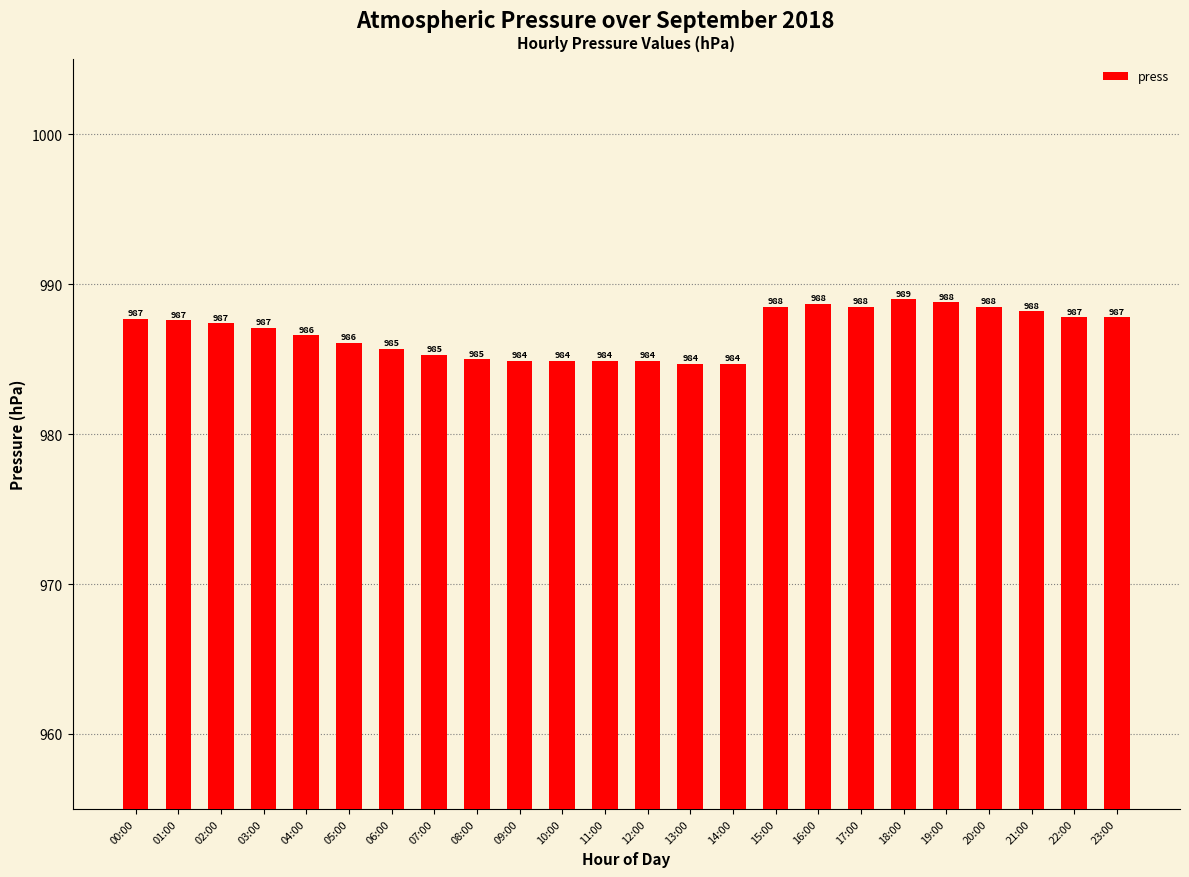

What value does the data have at 16:00?

988.7